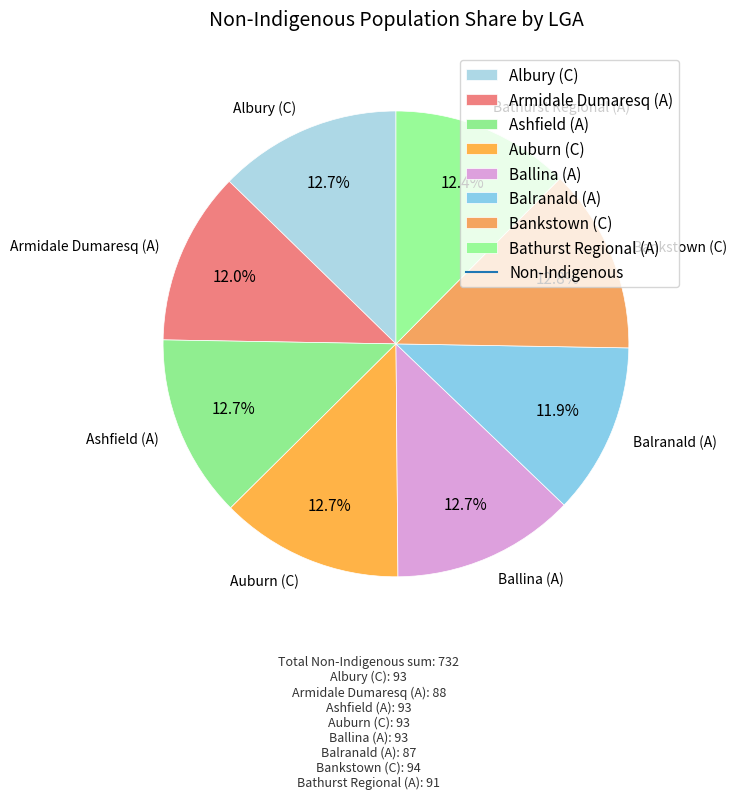

Count the number of slices in the pie.

8